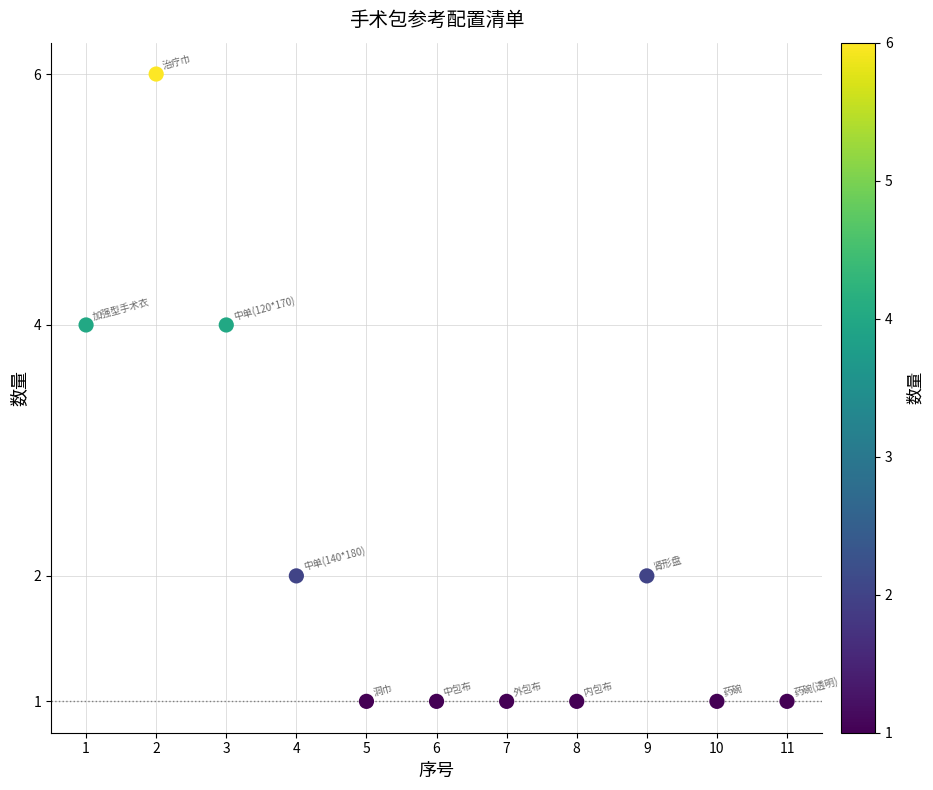

What is the average X value?

6